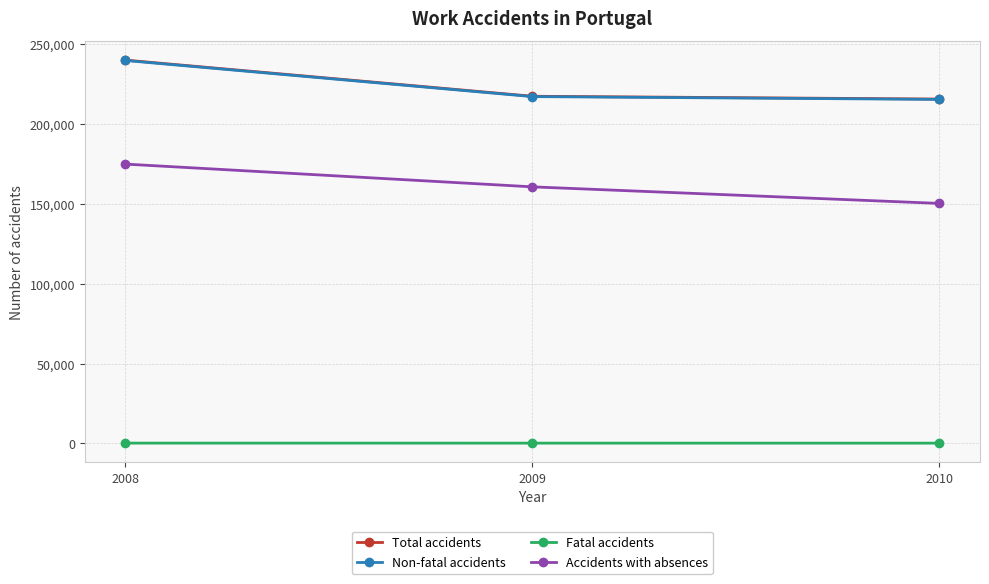

The Non-fatal accidents series shows 215424 at 2010. True or false?

True